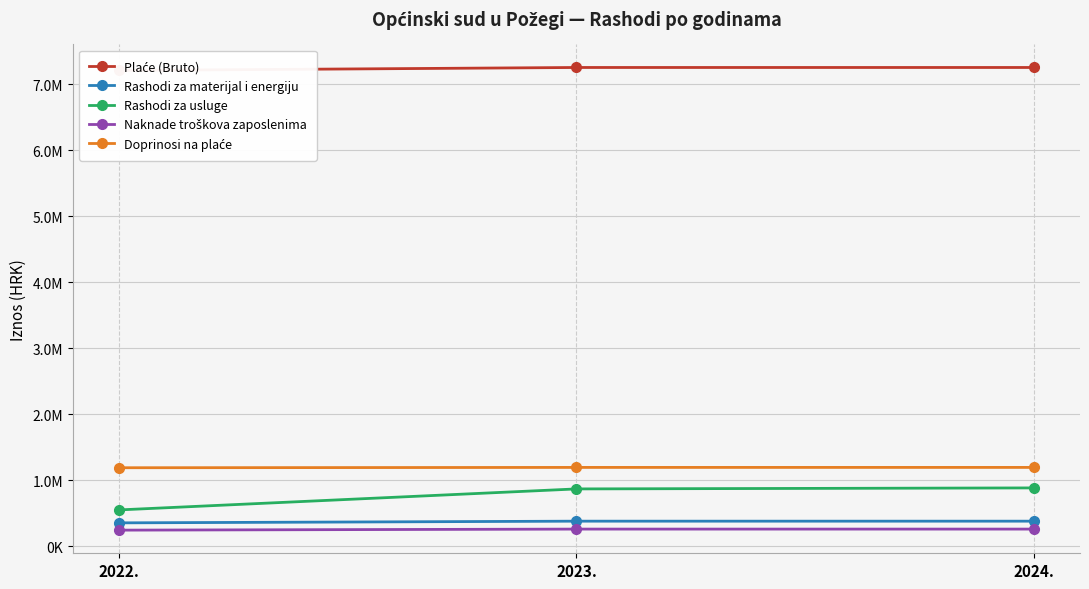

What is the lowest value of the Naknade troškova zaposlenima series?

244000